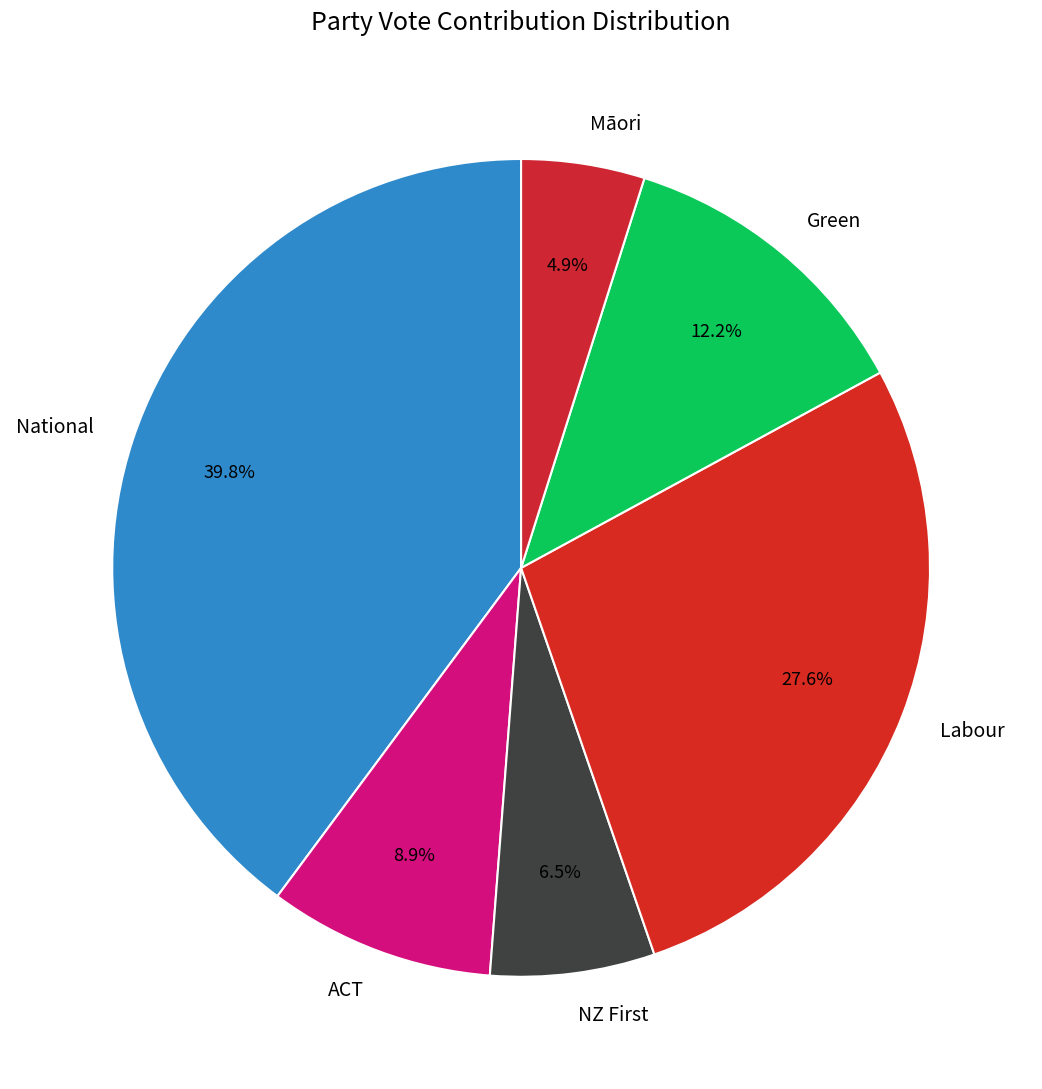

Which slice is the largest?

National